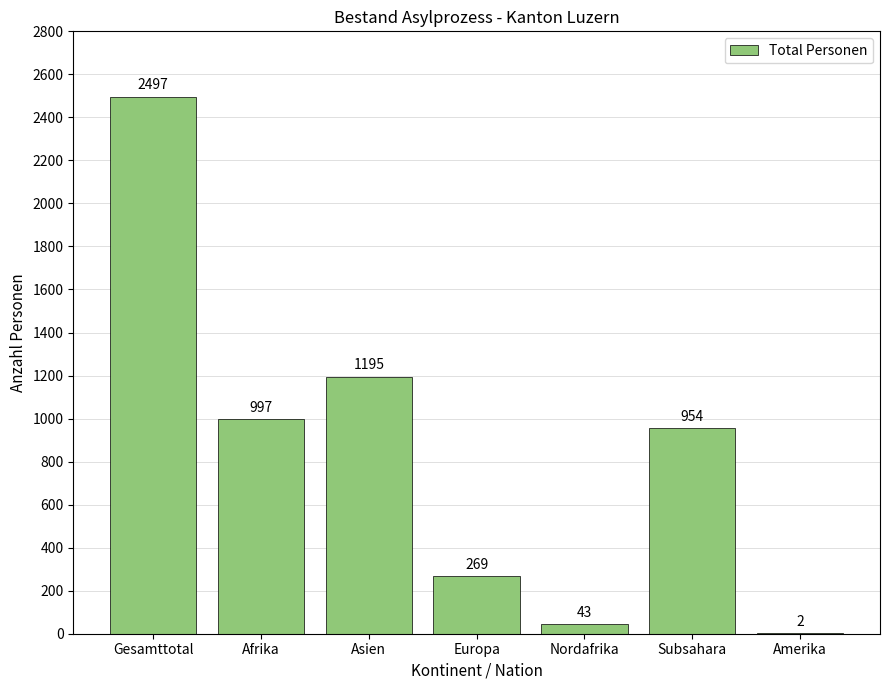

Reading left to right, list all the values displayed in this chart.

Gesamttotal=2497	Afrika=997	Asien=1195	Europa=269	Nordafrika=43	Subsahara=954	Amerika=2